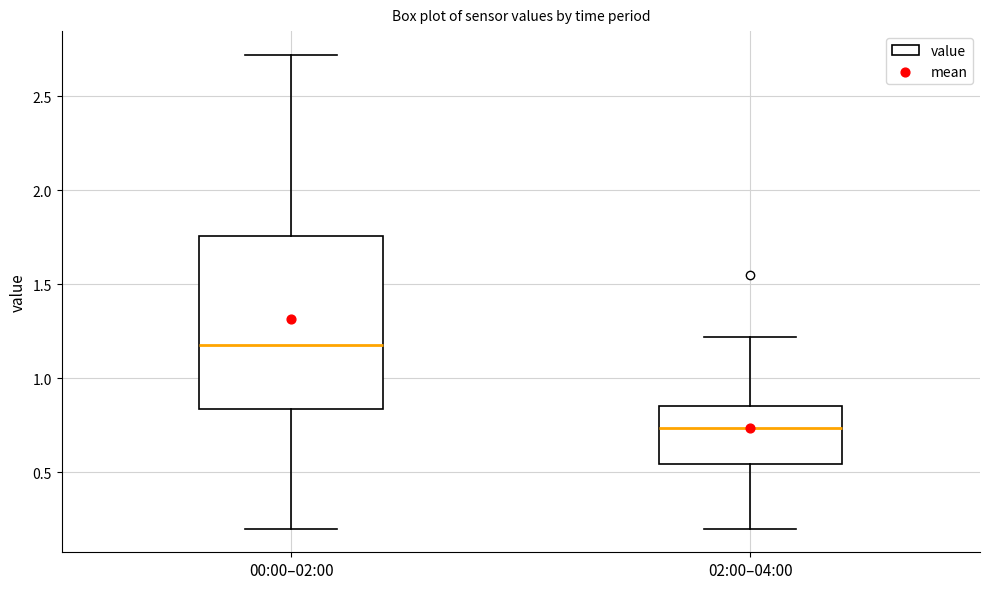

Reading left to right, transcribe this box plot: for each box, give where its median line is, the range the box spans, and where its two whiskers end, as read against the y-axis. The values are not printed on the chart, so give them approximately, as read against the axis.

00:00–02:00: median 1.20, box 0.85 to 1.75, whiskers 0.20 to 2.70
02:00–04:00: median 0.75, box 0.55 to 0.85, whiskers 0.20 to 1.20